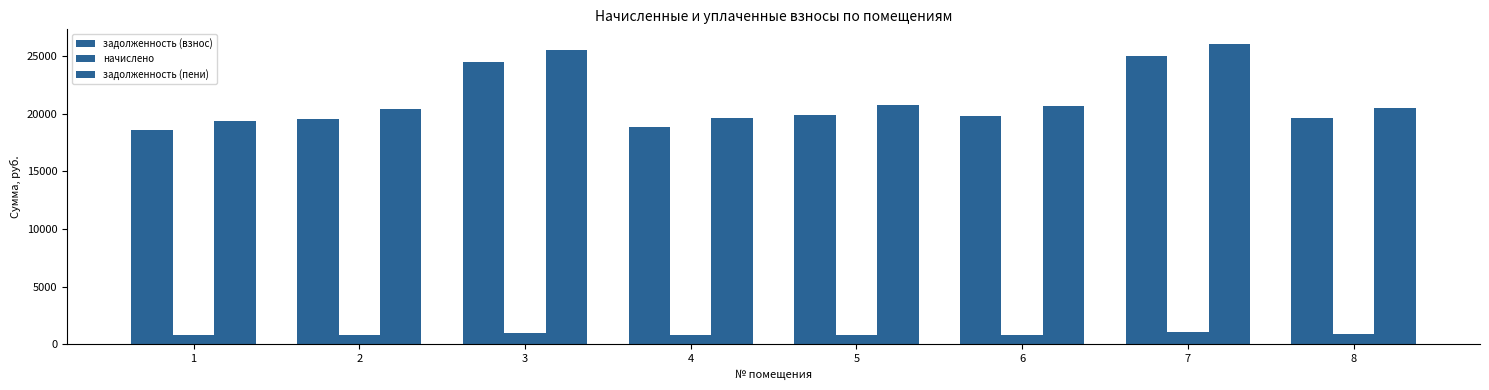

Rank the categories by задолженность (взнос) value from highest to lowest.

7, 3, 5, 6, 8, 2, 4, 1